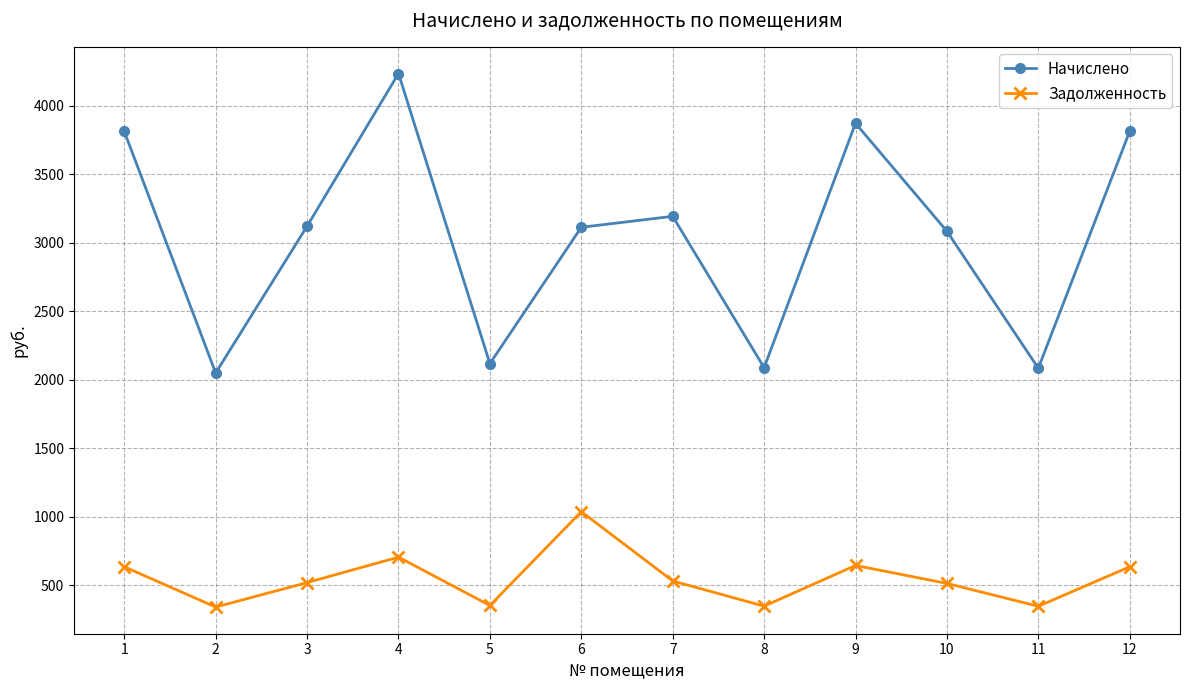

Which series has the widest spread of values?

Начислено